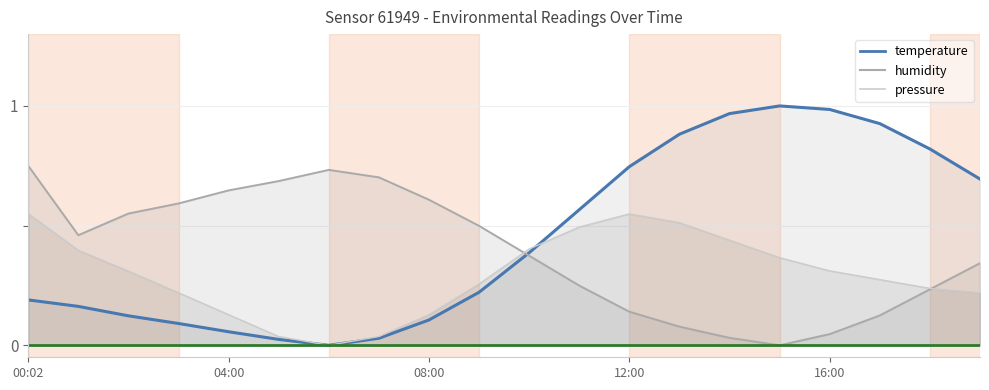

True or false: pressure and temperature intersect in this chart.

True